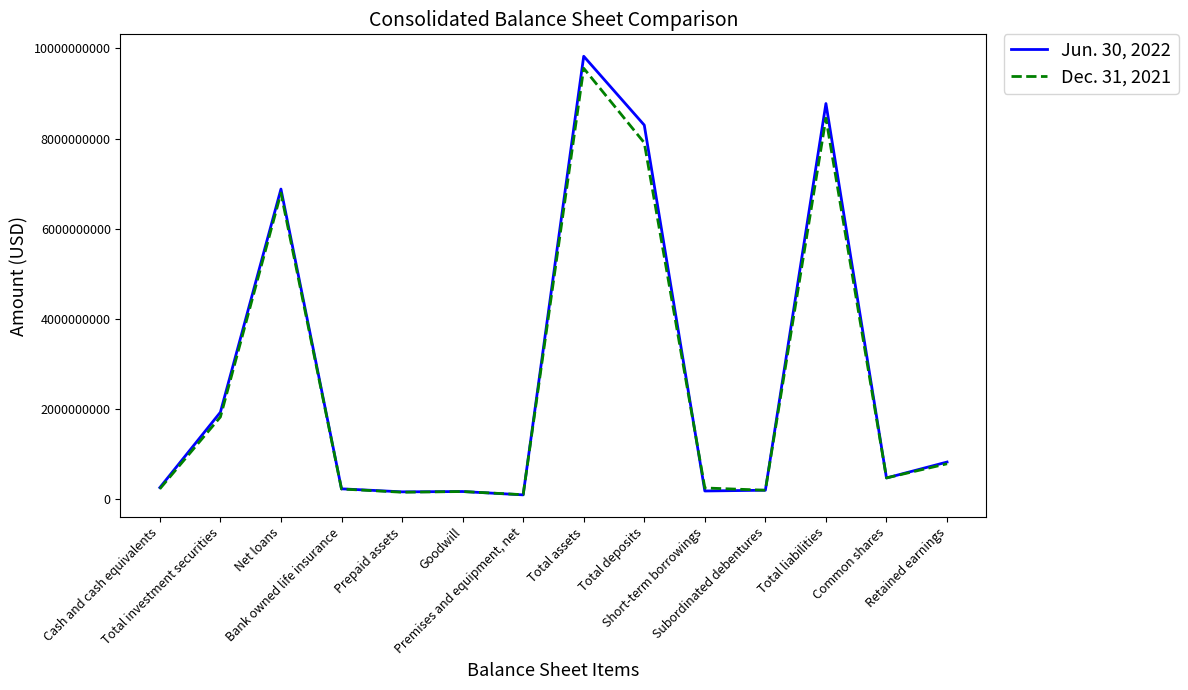

List the series in order of their peak value, lowest first.

Dec. 31, 2021, Jun. 30, 2022